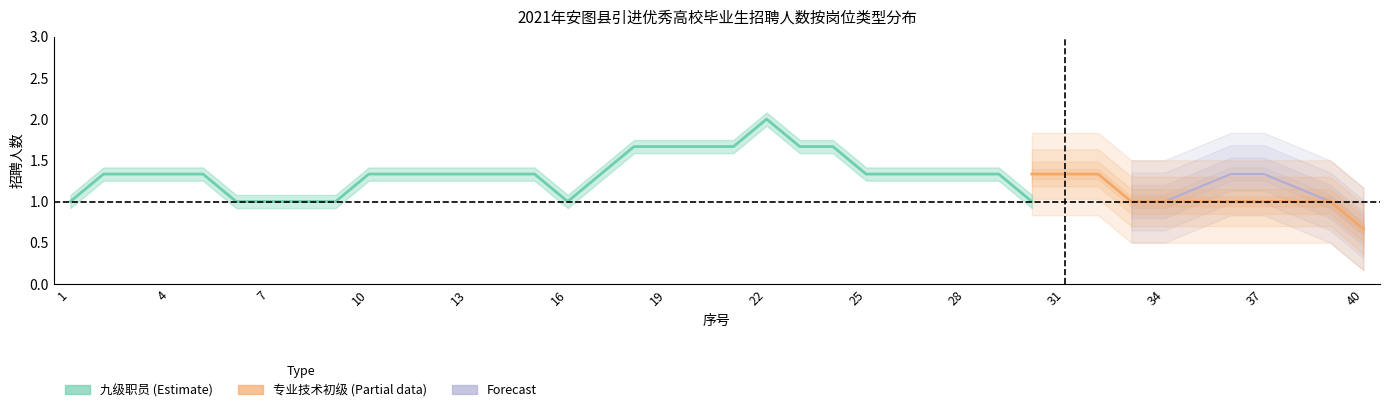

True or false: 专业技术初级 and 九级职员 cross at least once.

False